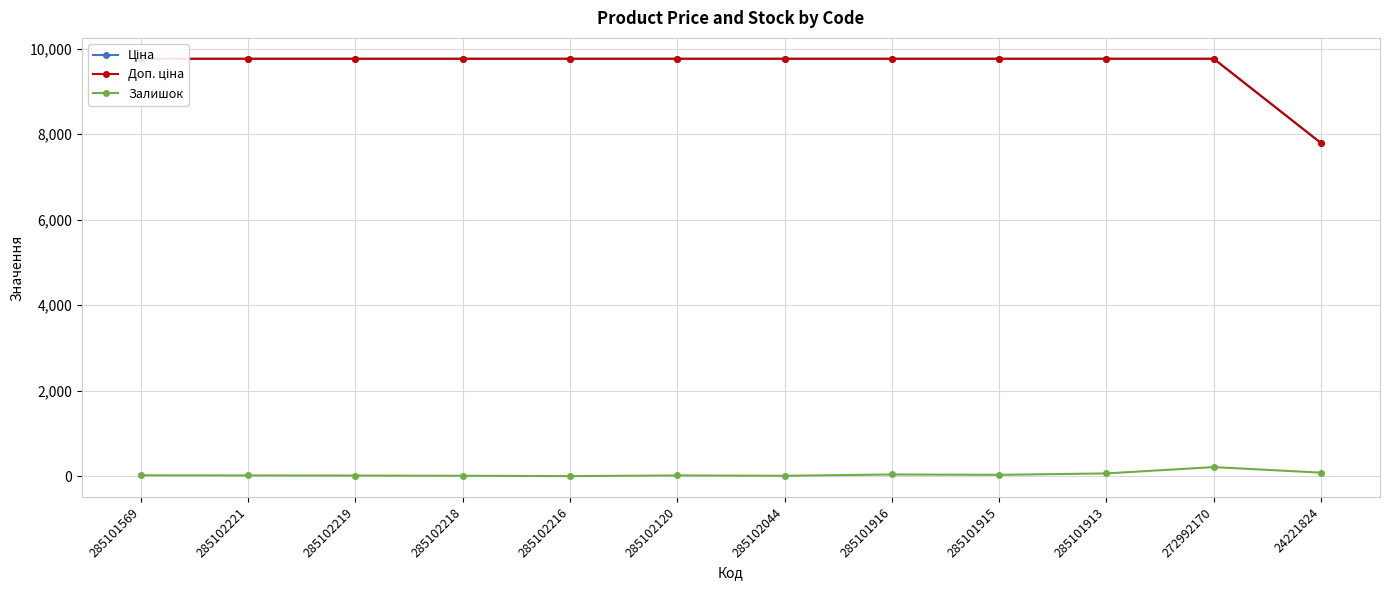

How many values in Залишок are above zero?

11